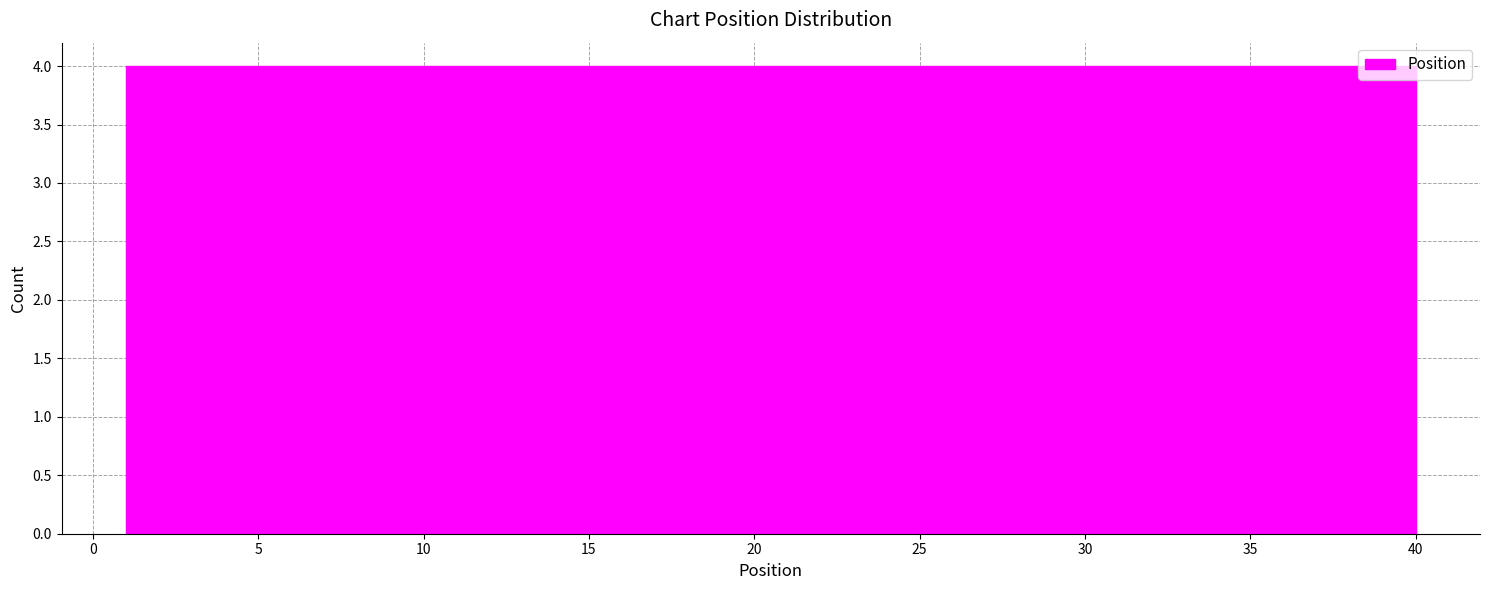

What is the height of the bar covering 32.2 to 36.1 on the x-axis? Neither the bar edges nor the heights are printed on the chart, so give them approximately, as read against the axes.

4